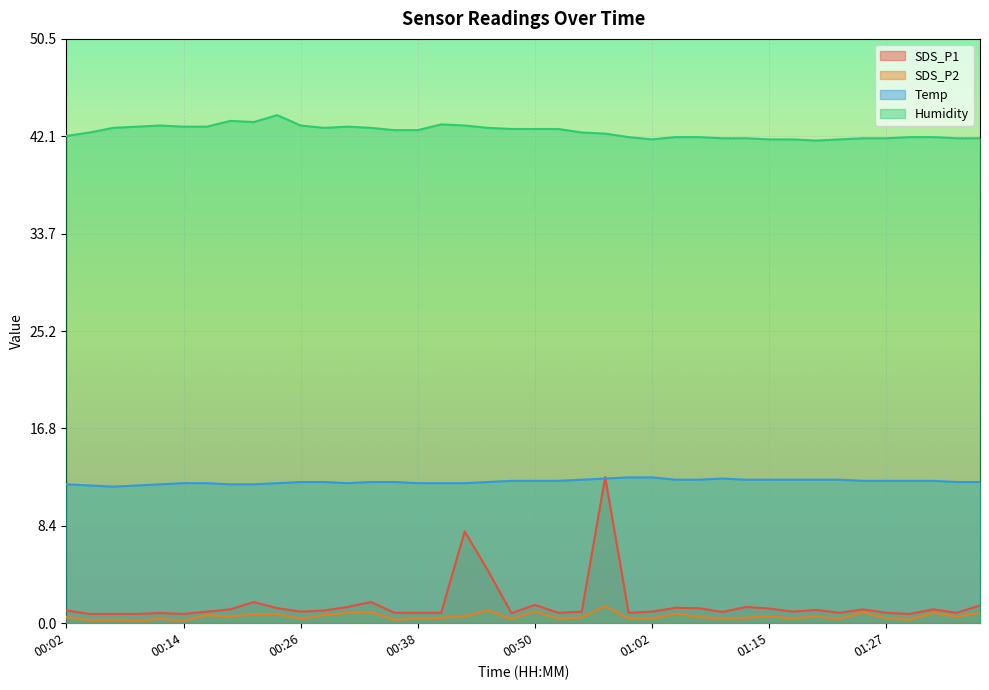

True or false: Temp has more than 0 points higher than both neighbors.

True